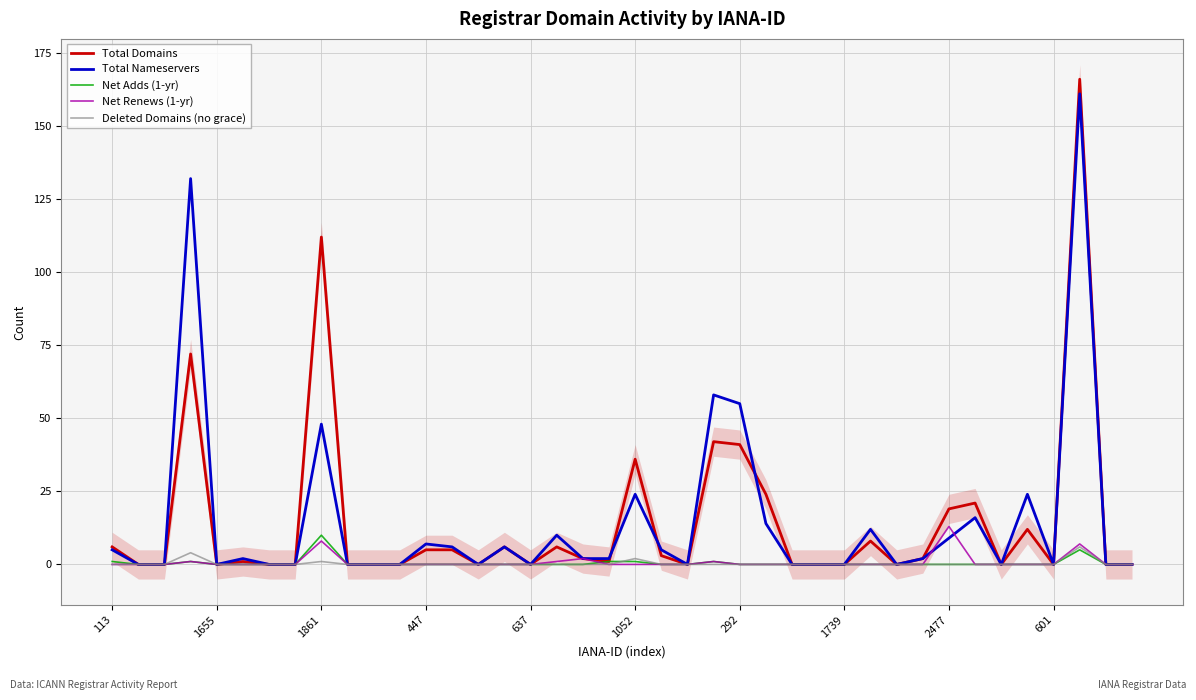

Is it true that Total Domains equals 111 at 601?

False